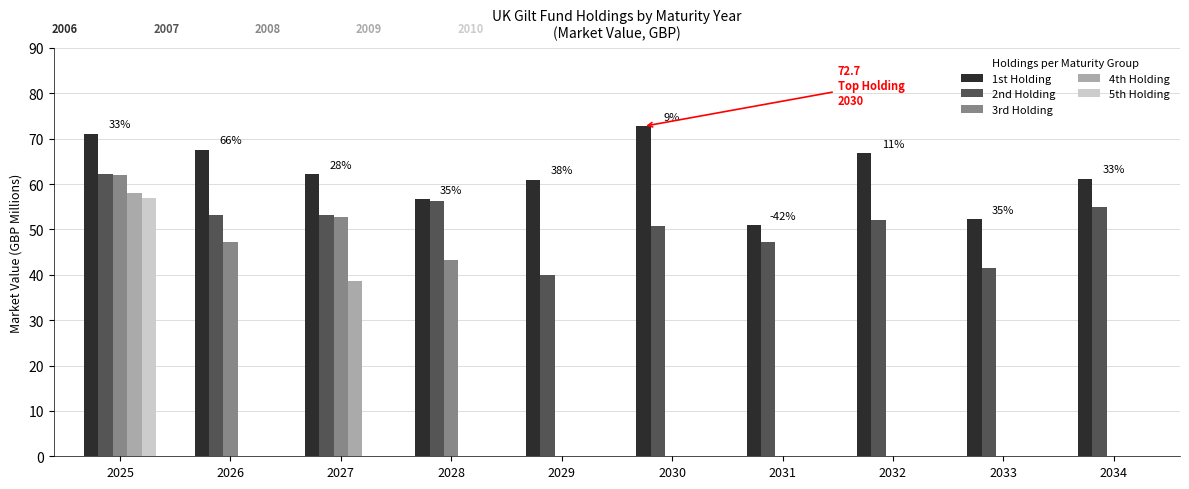

Between 2030 and 2032, which series saw the biggest shift?

1st Holding